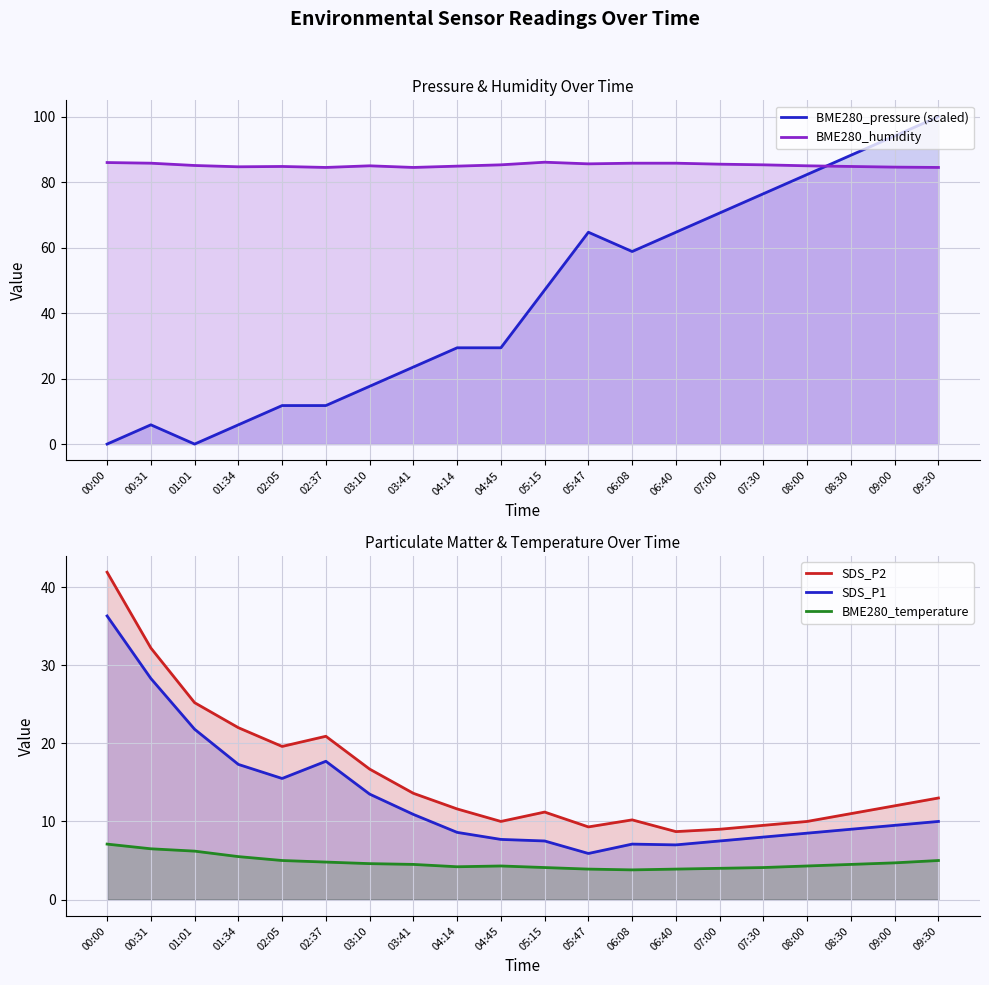

What is the difference between the maximum and minimum values in the BME280_humidity series?

1.6